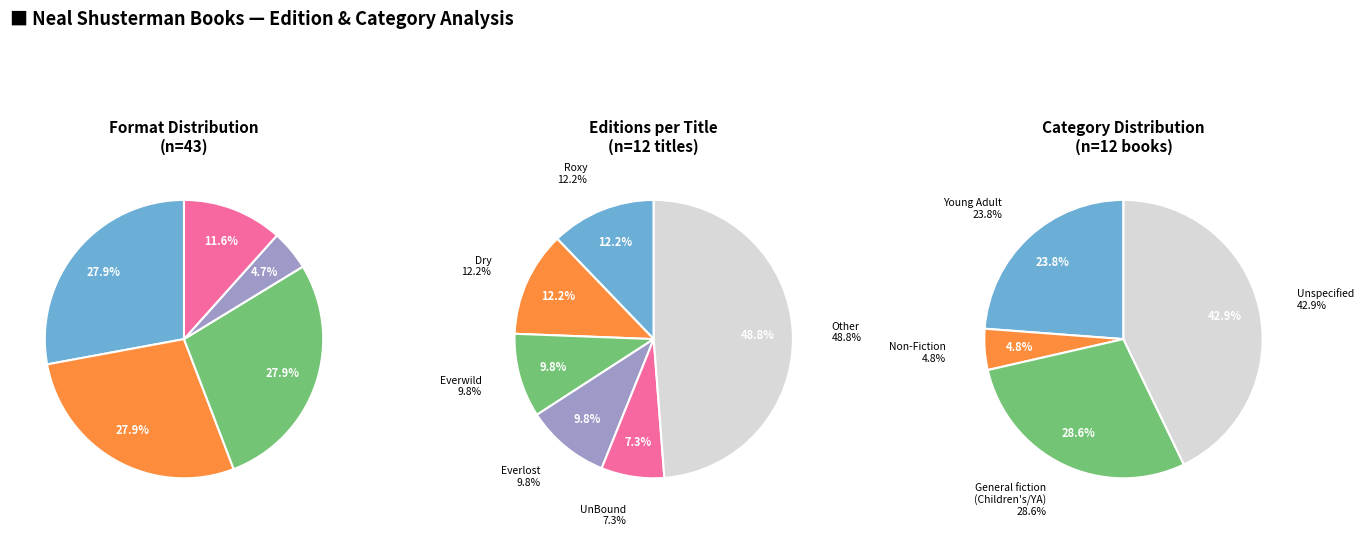

Is it true that Everlost is 10% of the pie?

True